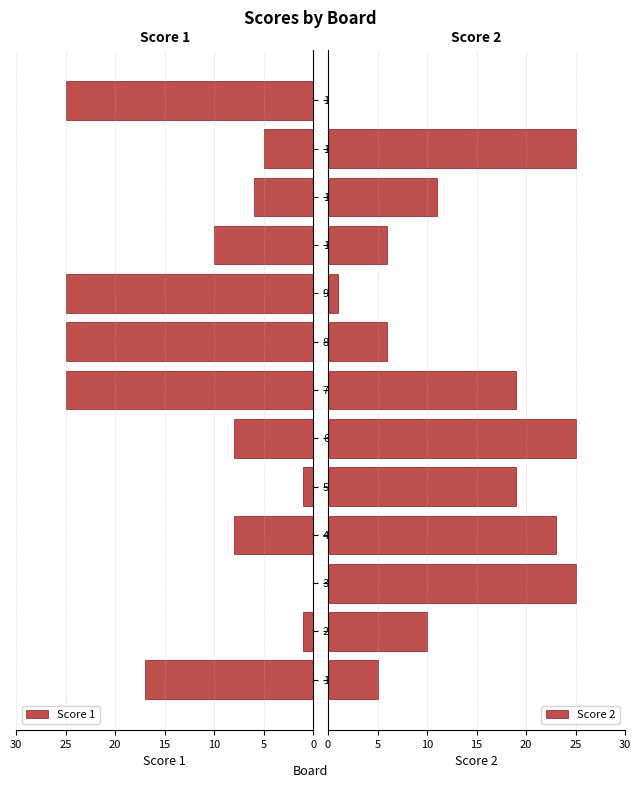

What is the sum of all Score 2 values?

175